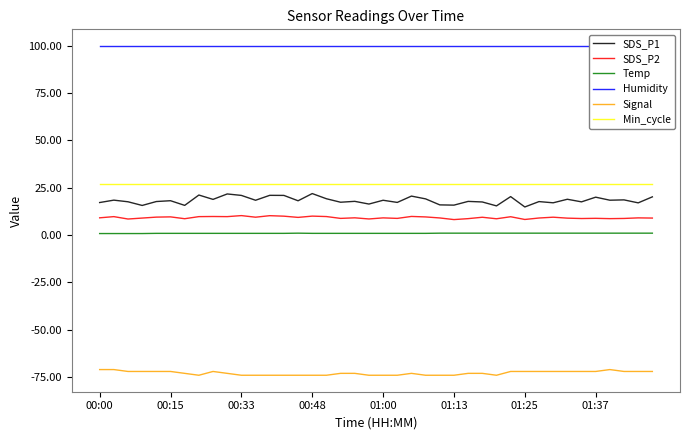

True or false: Signal and Humidity cross at least once.

False